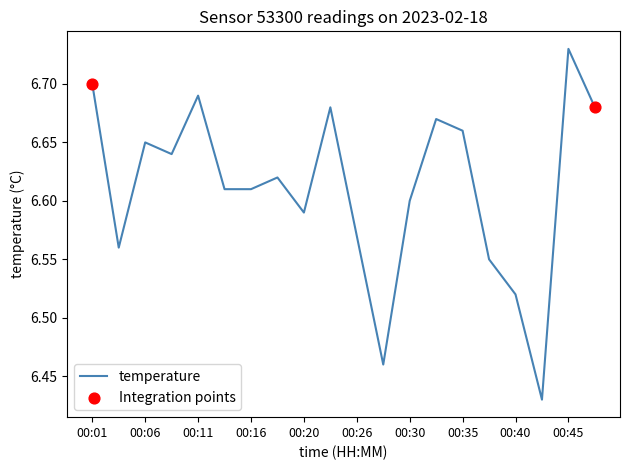

What is the difference between the maximum and minimum values?

0.3